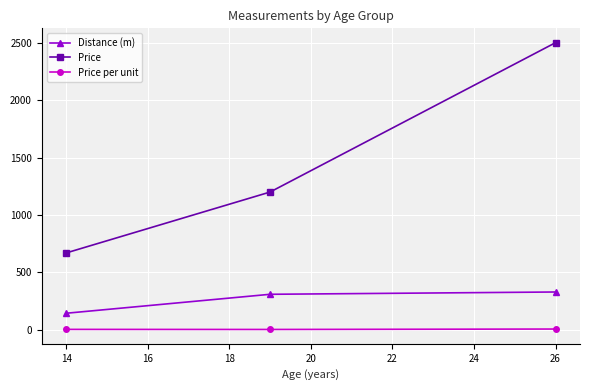

List the series in order of their peak value, highest first.

Price, Distance (m), Price per unit